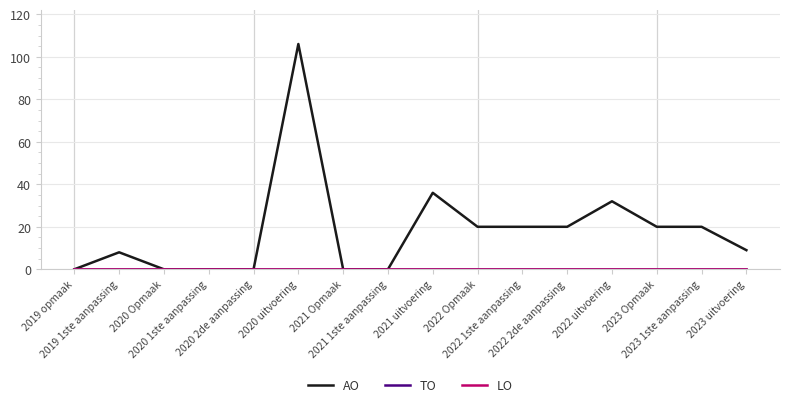

What is the label of the 9th point from the right?

2021 1ste aanpassing